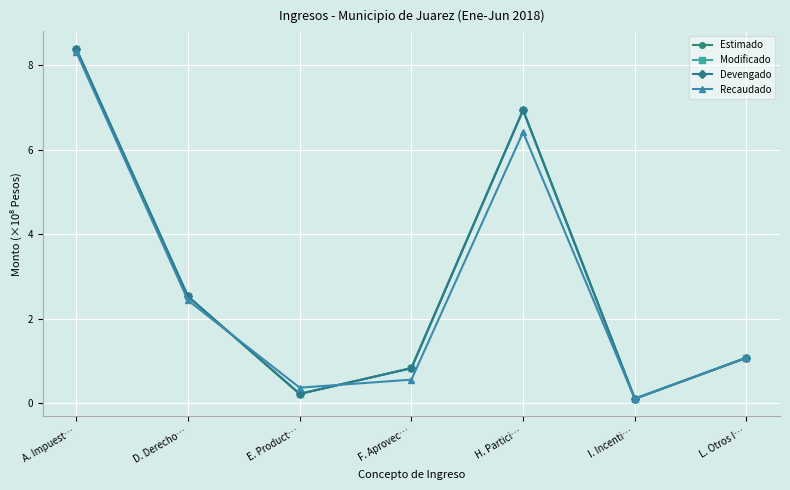

At which label does Devengado reach its peak?

A. Impuest…